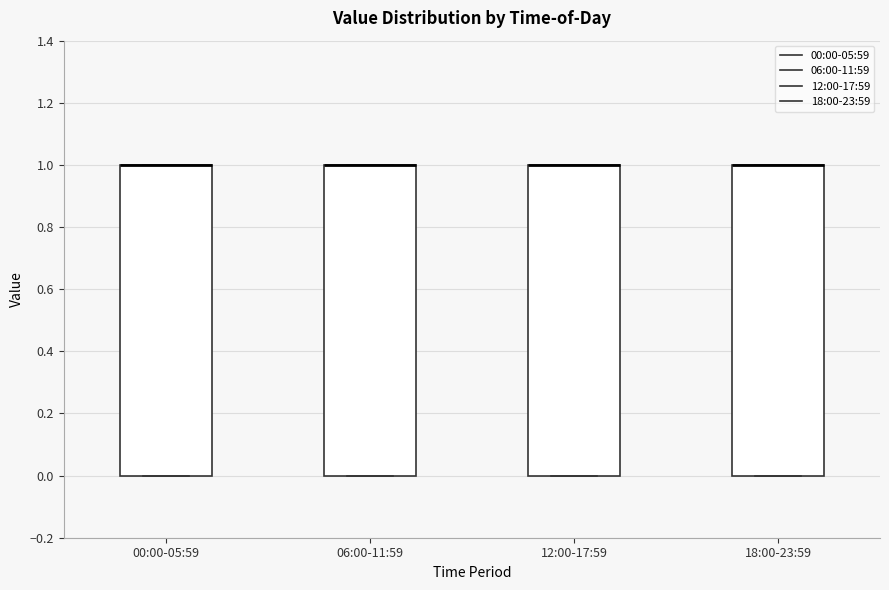

Reading left to right, read every box against the y-axis: the position of its median line, the range the box covers, and the ends of its whiskers. The values are not printed on the chart, so give them approximately, as read against the axis.

00:00-05:59: median 1 (drawn on the box's upper edge), box 0 to 1, whiskers 0 to 1
06:00-11:59: median 1 (drawn on the box's upper edge), box 0 to 1, whiskers 0 to 1
12:00-17:59: median 1 (drawn on the box's upper edge), box 0 to 1, whiskers 0 to 1
18:00-23:59: median 1 (drawn on the box's upper edge), box 0 to 1, whiskers 0 to 1